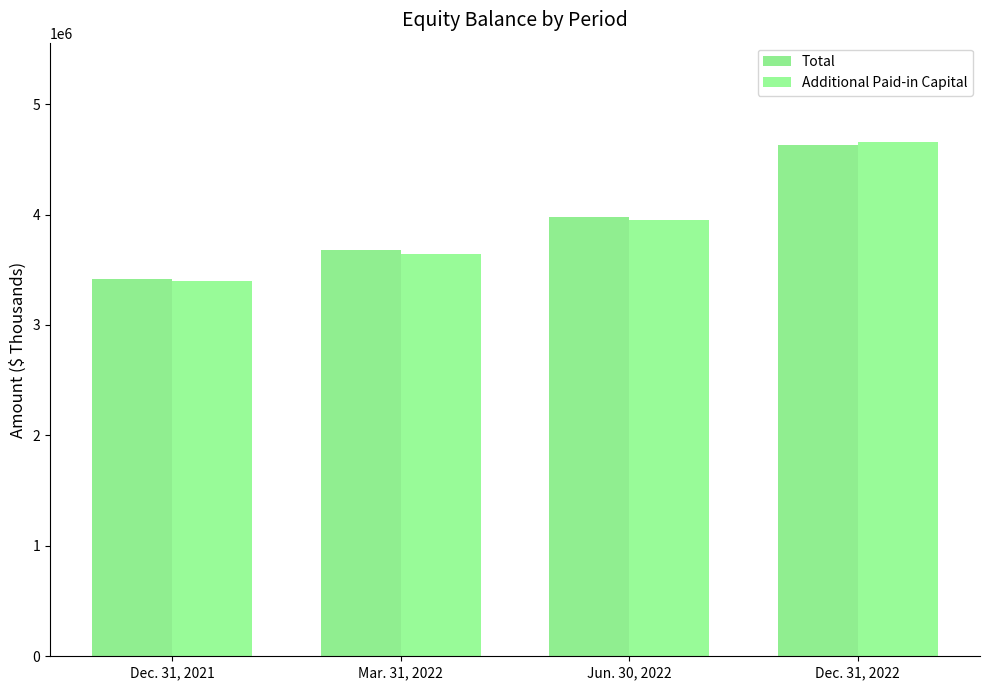

What is the value of the Total bar at the 1st from the left?

3419316